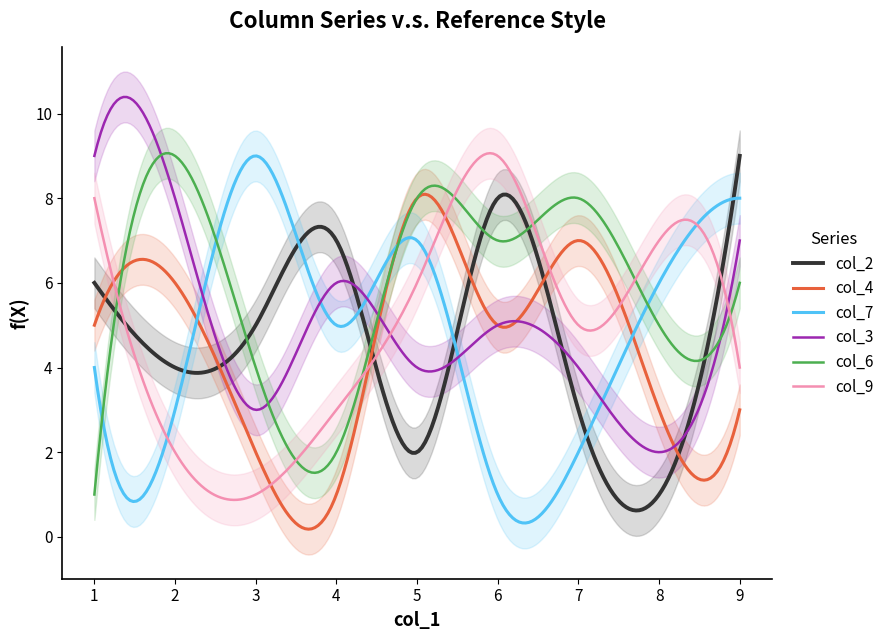

What is the value of the col_2 point at the 7th from the left?

3